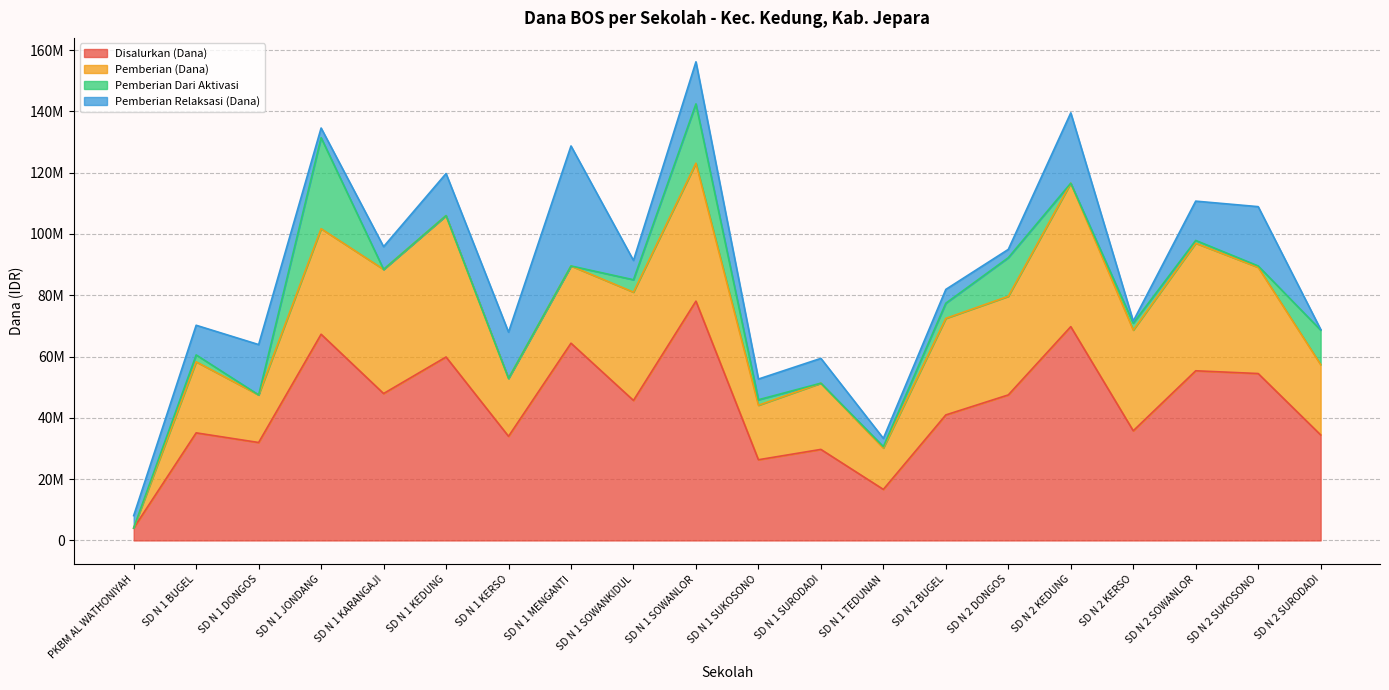

List the series in order of their overall mean, highest first.

Disalurkan (Dana), Pemberian (Dana), Pemberian Relaksasi (Dana), Pemberian Dari Aktivasi